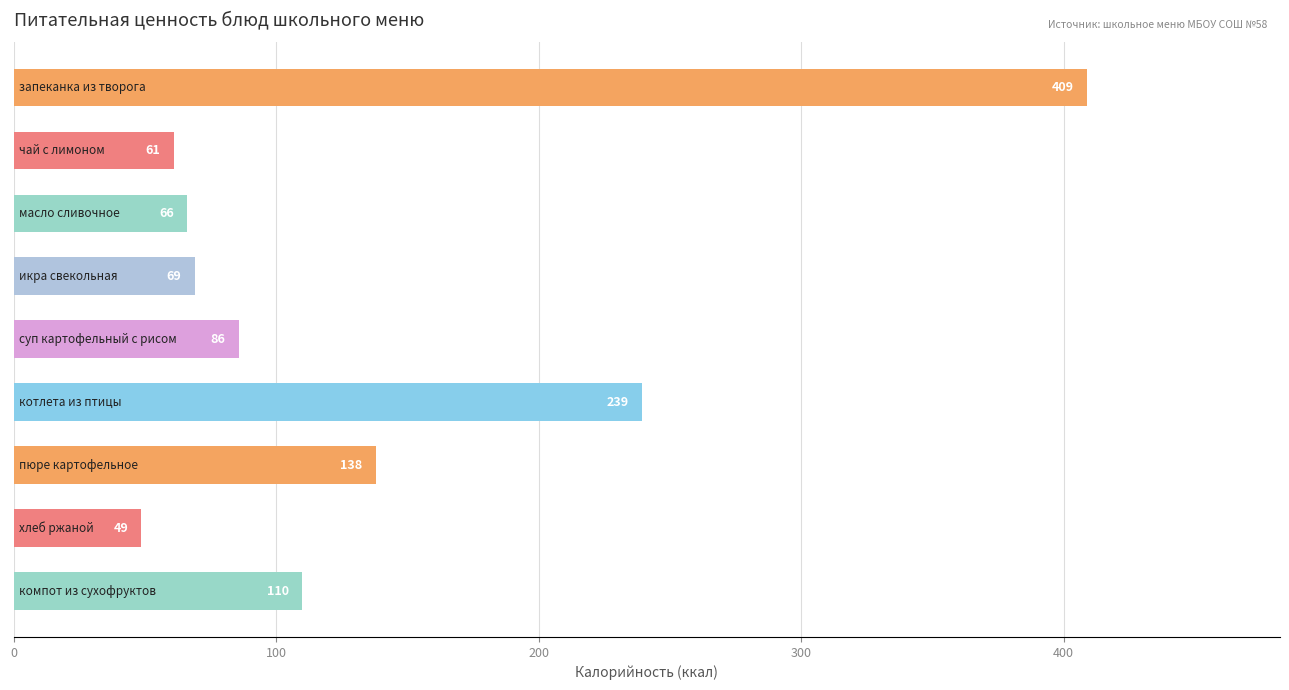

What is the greatest value displayed?

408.8